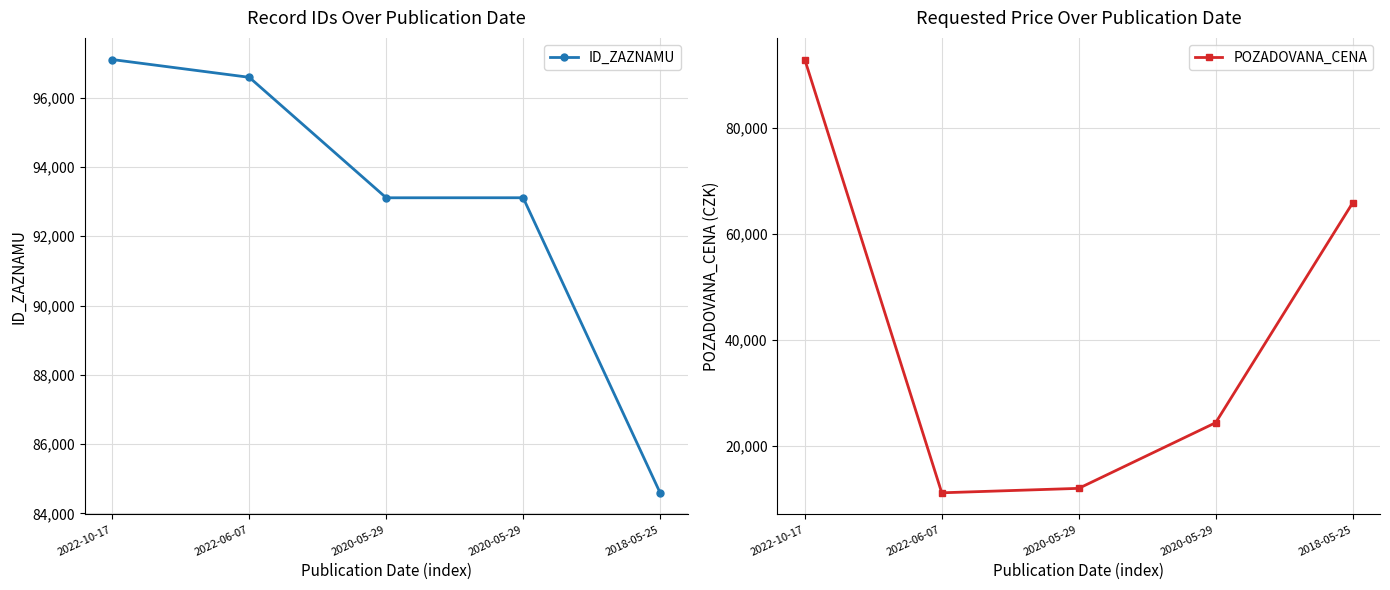

At which category is the sum across all series the highest?

2022-10-17